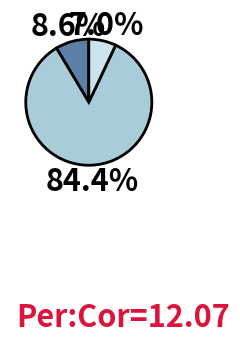

Is there any slice that represents more than half of the pie?

Yes